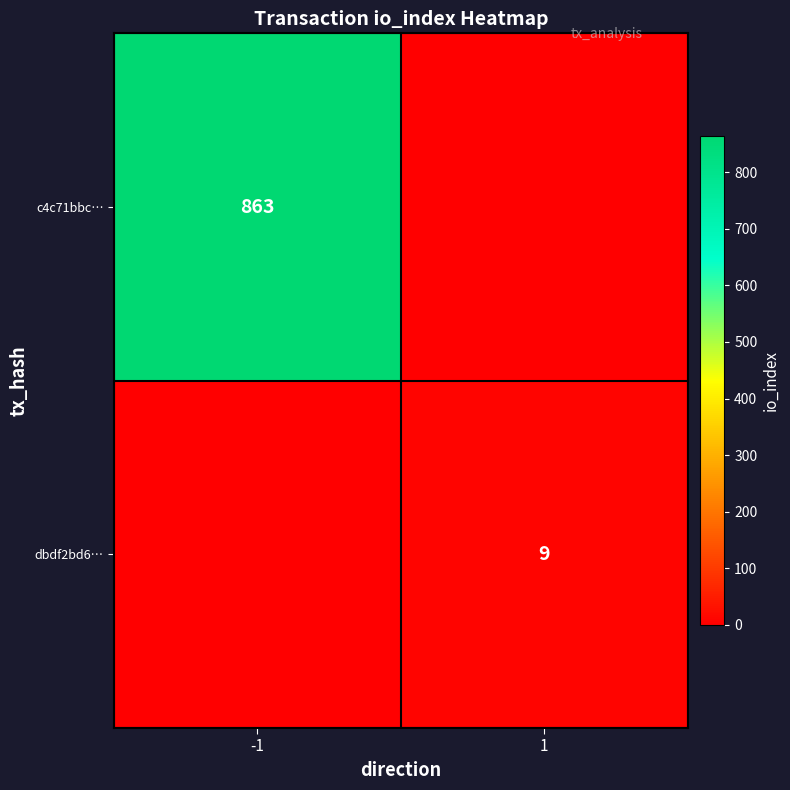

Is the value of c4c71bbc… at -1 greater than the value of dbdf2bd6… at 1?

Yes